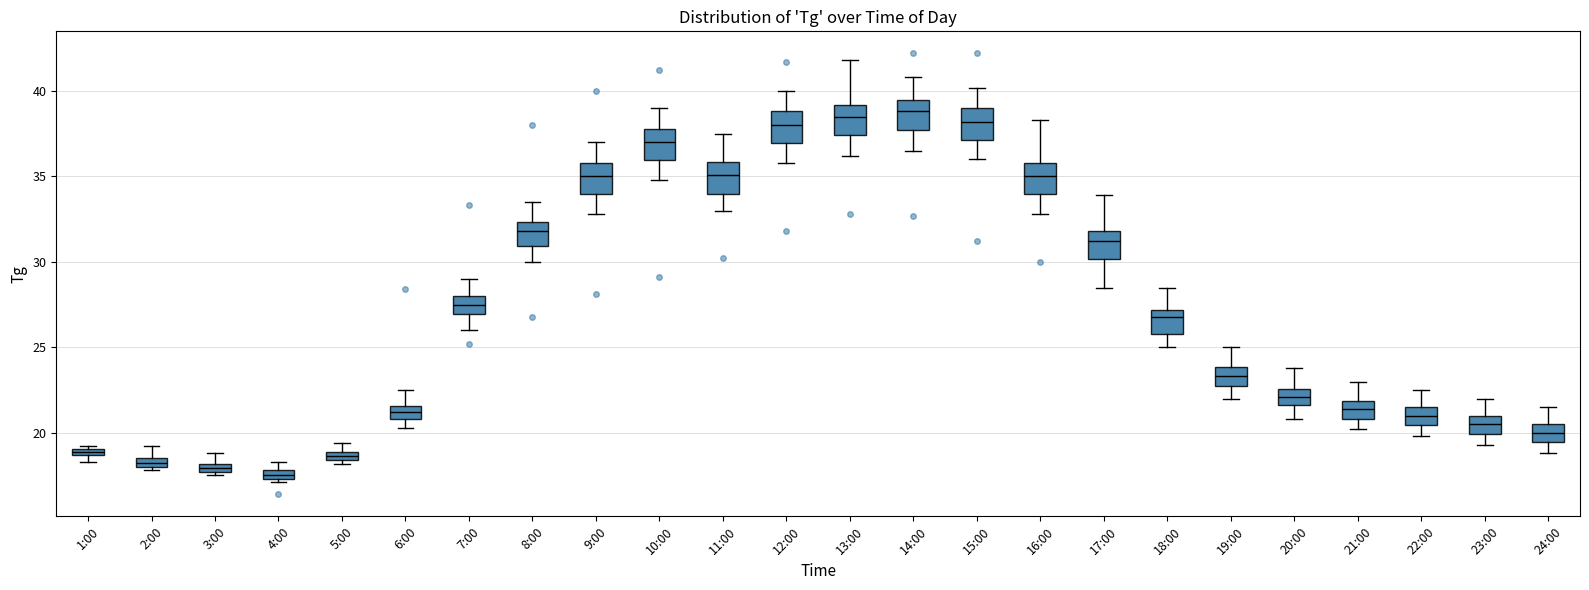

Where does the median line of the box for 9:00 sit on the y-axis? The values are not printed on the chart, so give them approximately, as read against the axis.

35.0